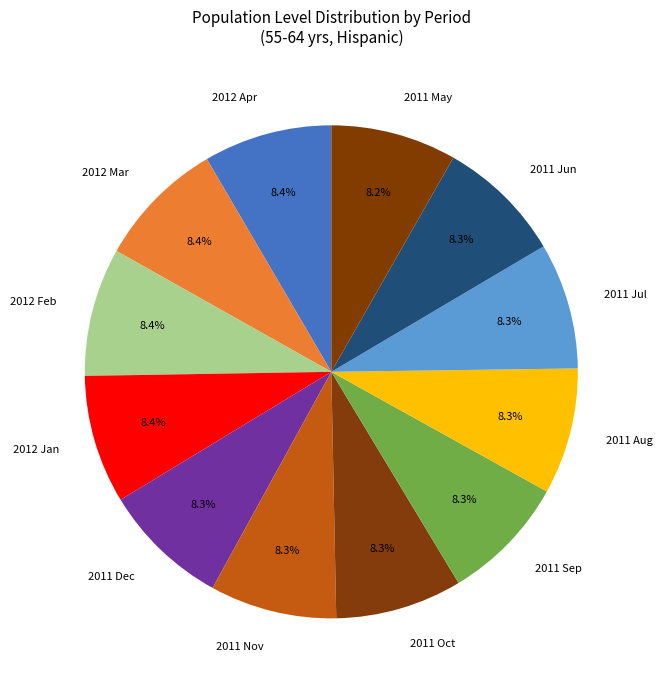

True or false: 2012 Jan accounts for 8% of the total.

True